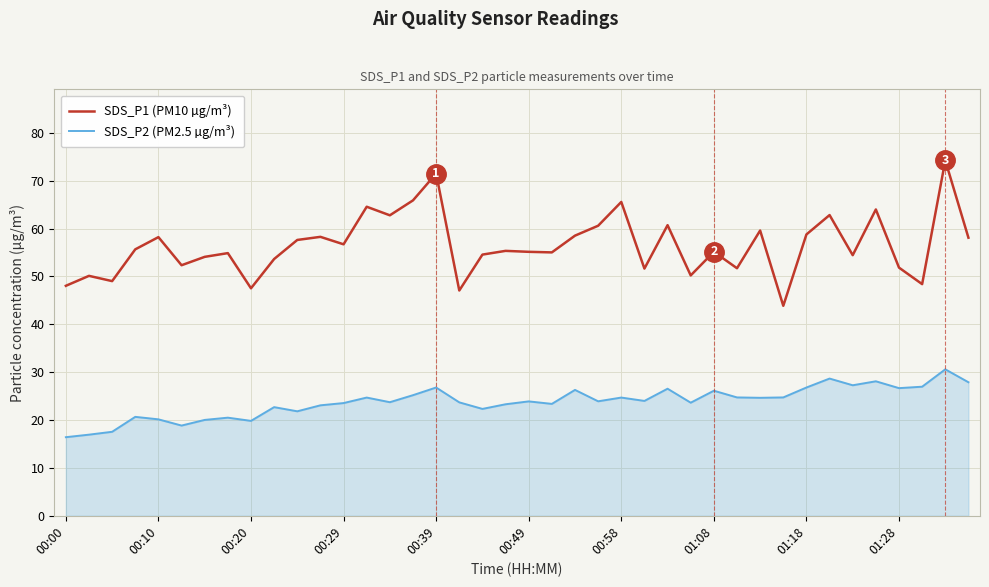

Which series has the largest total across all categories?

SDS_P1 (PM10 µg/m³)